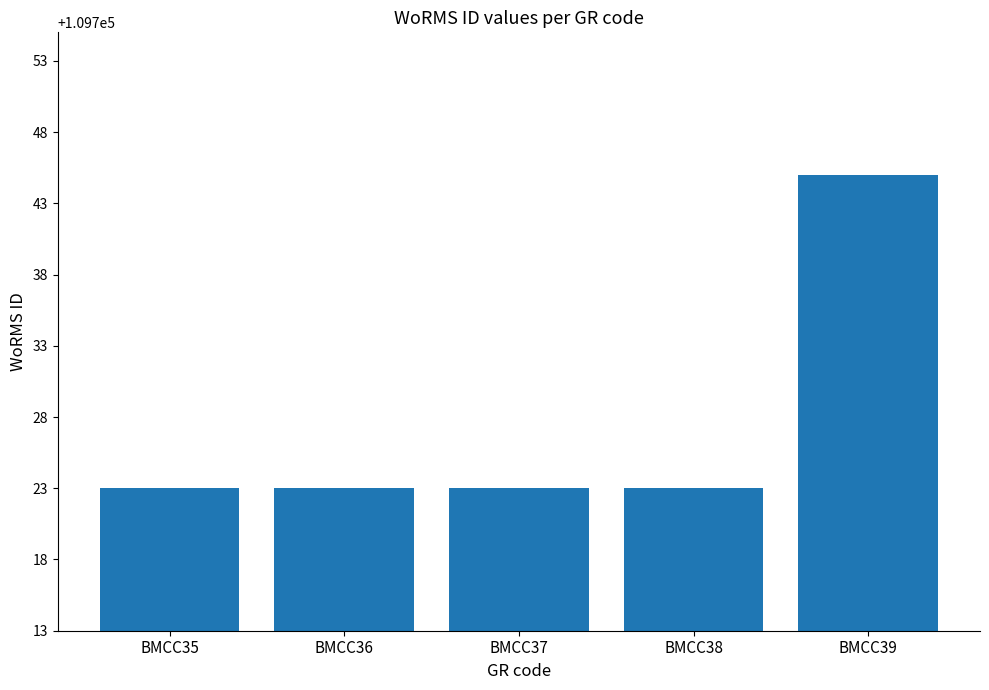

What is the value of the 5th bar from the left?

109745